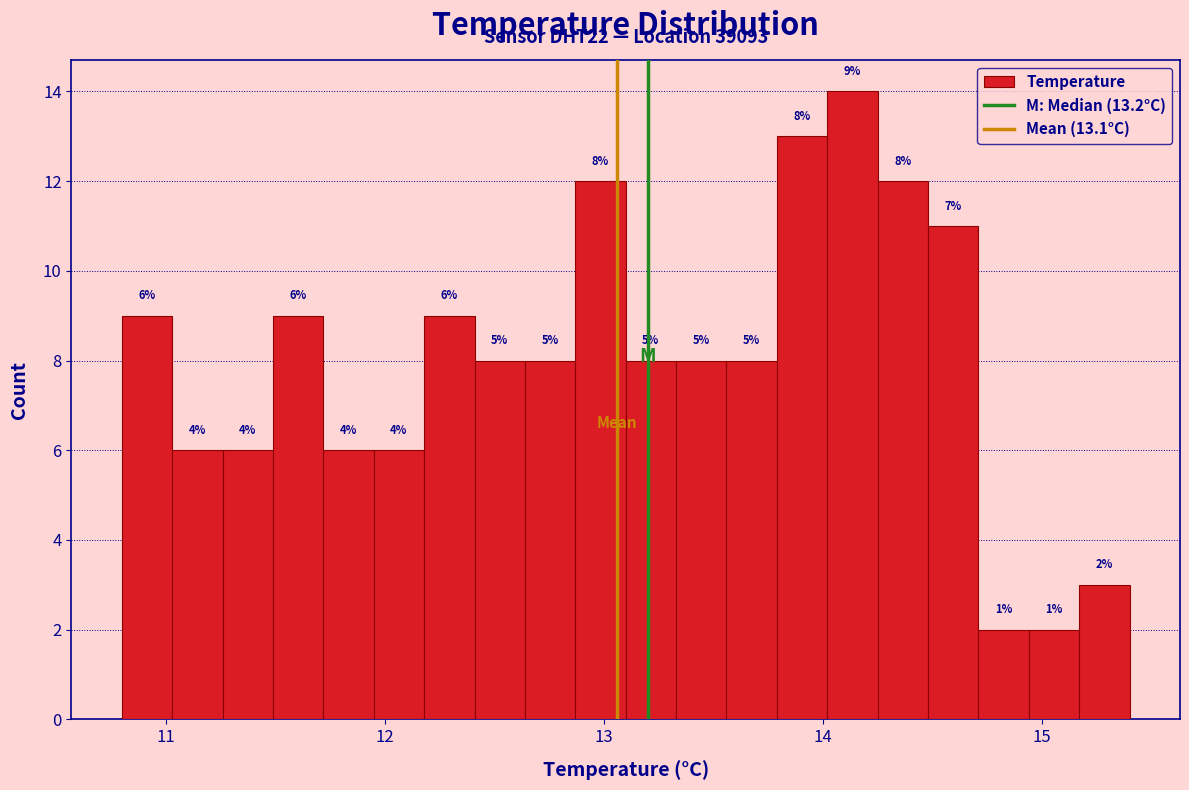

Around what value on the x-axis is the tallest bar? Give the approximate position of its centre, as read against the axis.

14.1